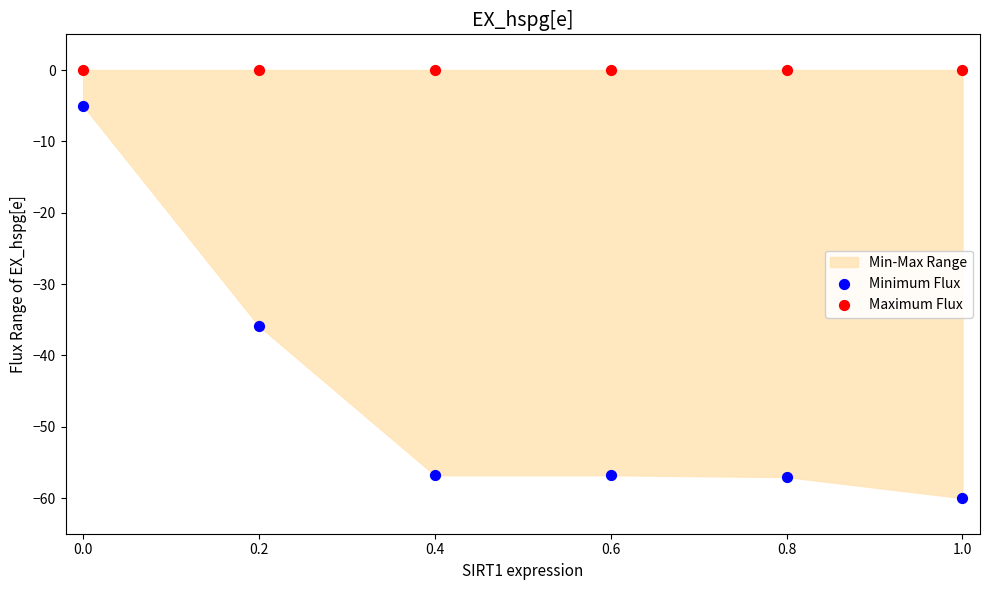

Which series contains the highest Y value?

Maximum Flux